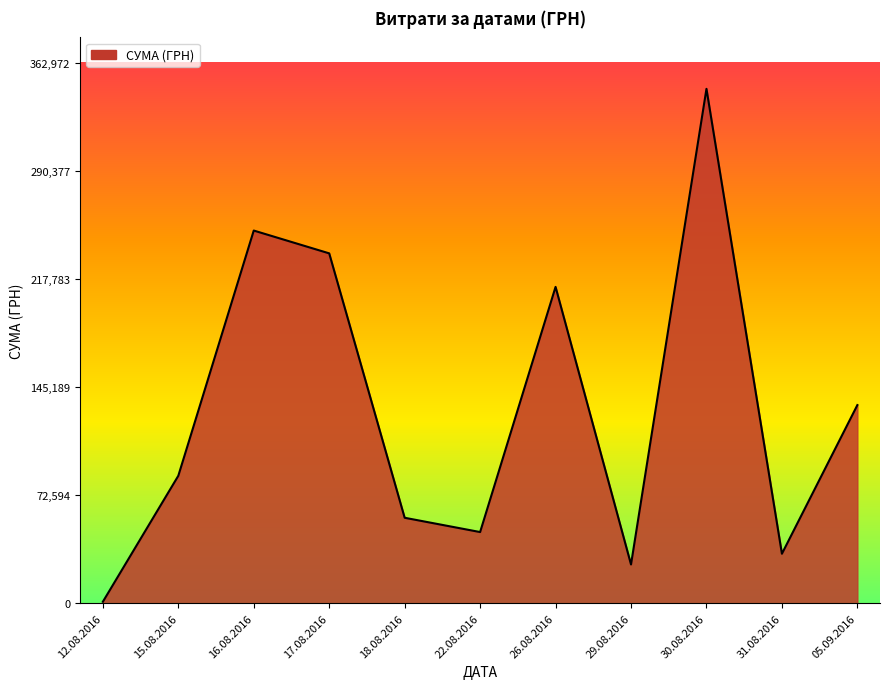

Does the chart display data point markers on the line(s)?

No